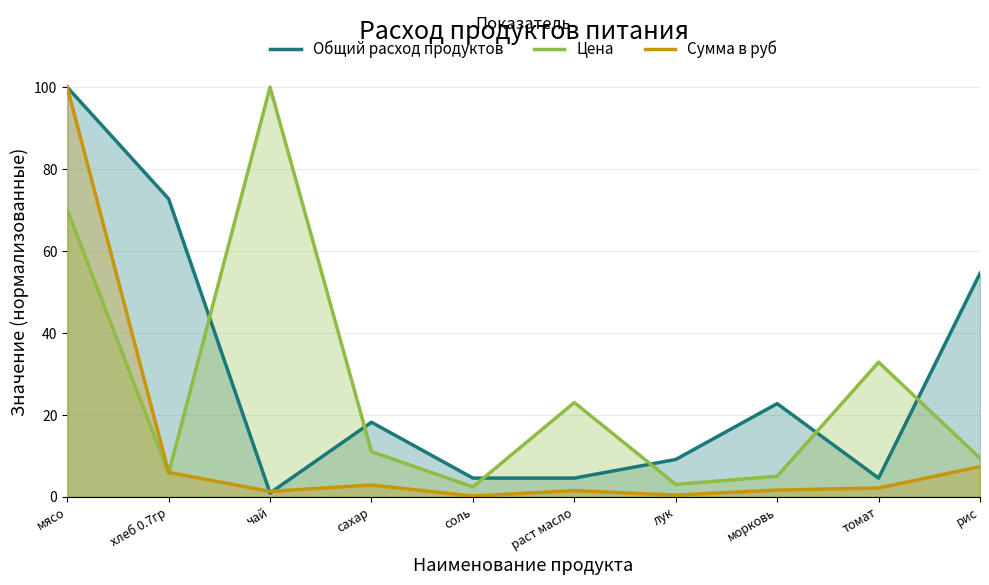

Is it true that Сумма в руб equals 0.2 at соль?

True